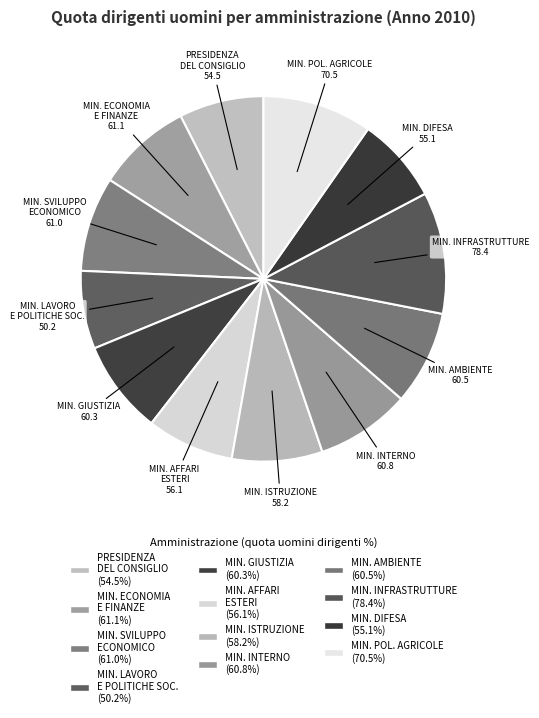

Do MIN. INTERNO and MIN. DIFESA together represent more than half of the pie?

No